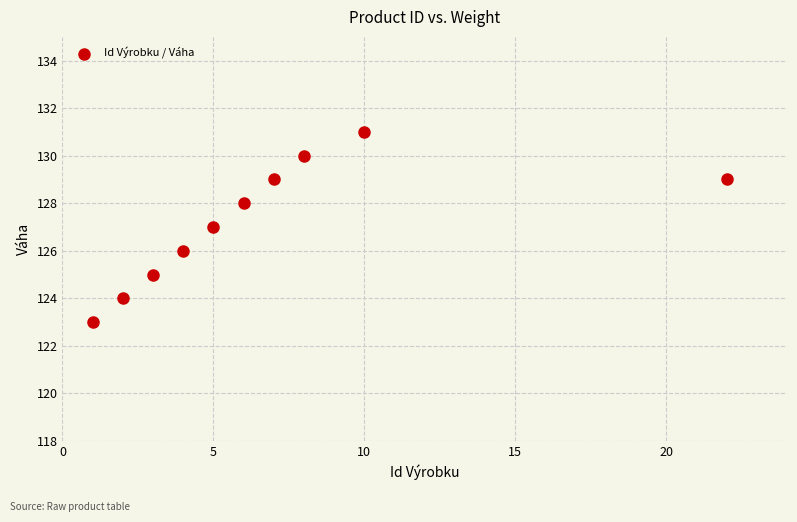

What is the average X value?

7